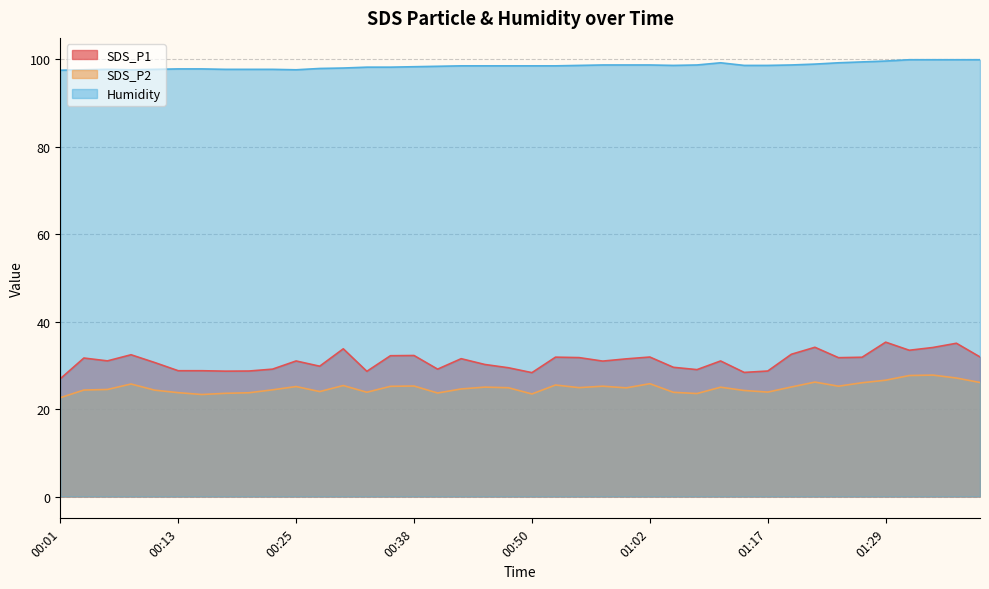

Reading left to right, what are all the values shown in this chart?

SDS_P1: 00:01=26.9	00:03=31.7	00:06=31.0	00:08=32.4	00:10=30.6	00:13=28.8	00:15=28.8	00:18=28.7	00:20=28.7	00:23=29.1	00:25=31.0	00:28=29.8	00:30=33.8	00:33=28.6	00:35=32.2	00:38=32.2	00:40=29.1	00:42=31.5	00:45=30.2	00:47=29.4	00:50=28.3	00:52=31.9	00:55=31.8	00:57=31.0	01:00=31.5	01:02=31.9	01:05=29.6	01:07=29.0	01:09=31.0	01:15=28.4	01:17=28.7	01:20=32.5	01:22=34.1	01:24=31.8	01:27=31.9	01:29=35.3	01:32=33.5	01:34=34.1	01:37=35.0	01:39=31.9
SDS_P2: 00:01=22.6	00:03=24.4	00:06=24.5	00:08=25.7	00:10=24.3	00:13=23.8	00:15=23.3	00:18=23.6	00:20=23.7	00:23=24.4	00:25=25.1	00:28=24.0	00:30=25.4	00:33=23.9	00:35=25.2	00:38=25.3	00:40=23.7	00:42=24.6	00:45=25.0	00:47=24.9	00:50=23.4	00:52=25.5	00:55=24.9	00:57=25.2	01:00=24.9	01:02=25.8	01:05=23.8	01:07=23.6	01:09=25.0	01:15=24.2	01:17=23.9	01:20=25.1	01:22=26.2	01:24=25.2	01:27=26.0	01:29=26.6	01:32=27.7	01:34=27.8	01:37=27.1	01:39=26.1
Humidity: 00:01=97.5	00:03=97.6	00:06=97.7	00:08=97.6	00:10=97.7	00:13=97.8	00:15=97.8	00:18=97.7	00:20=97.7	00:23=97.7	00:25=97.6	00:28=97.9	00:30=98.0	00:33=98.2	00:35=98.2	00:38=98.3	00:40=98.4	00:42=98.5	00:45=98.5	00:47=98.5	00:50=98.5	00:52=98.5	00:55=98.6	00:57=98.7	01:00=98.7	01:02=98.7	01:05=98.6	01:07=98.7	01:09=99.2	01:15=98.6	01:17=98.6	01:20=98.7	01:22=98.9	01:24=99.2	01:27=99.4	01:29=99.6	01:32=99.9	01:34=99.9	01:37=99.9	01:39=99.9